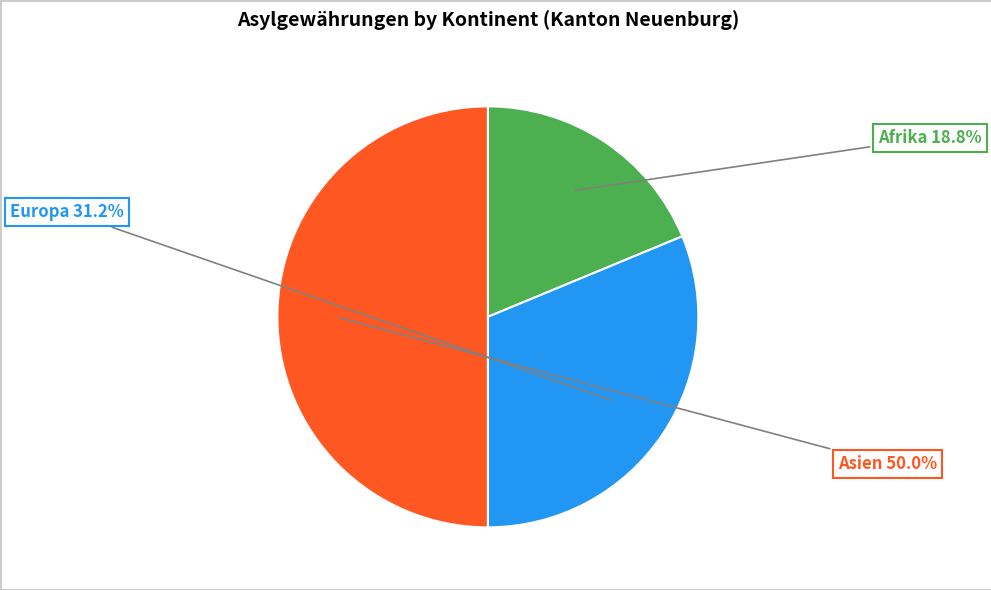

Rank the categories by value from lowest to highest.

Afrika, Europa, Asien